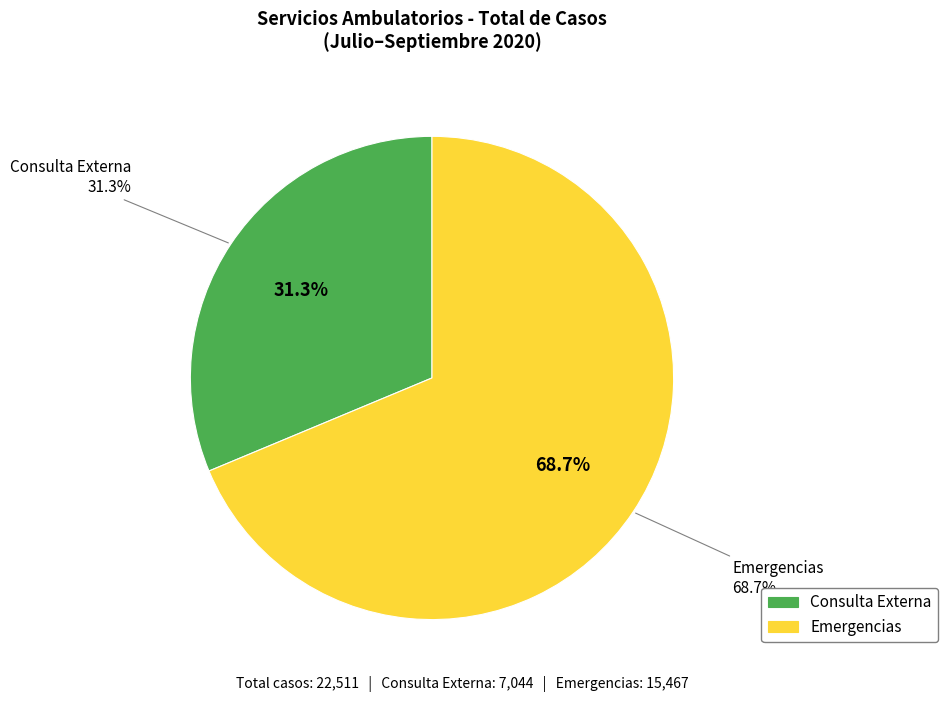

Rank the series at Emergencias from lowest to highest value.

Consulta Externa, Emergencias